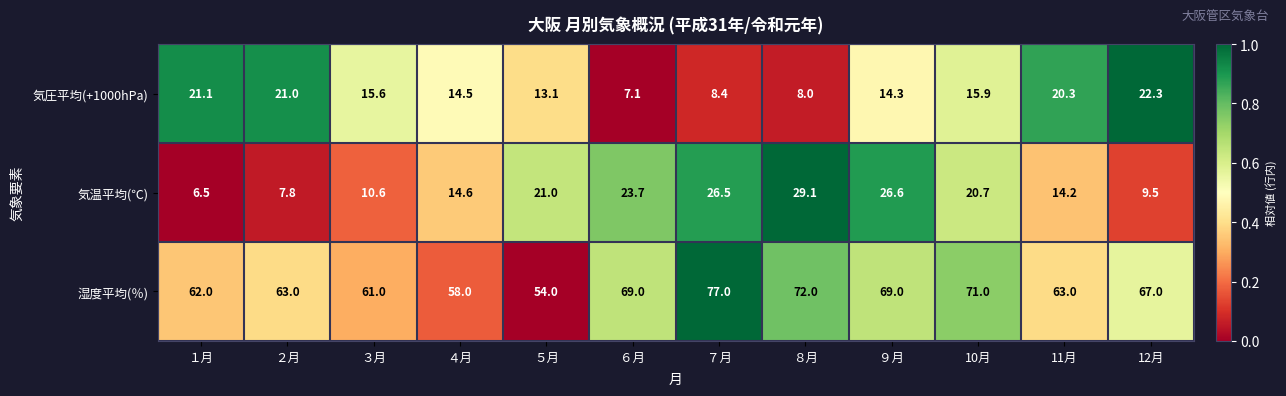

The 気圧平均(+1000hPa) series shows 15.6 at ３月. True or false?

True